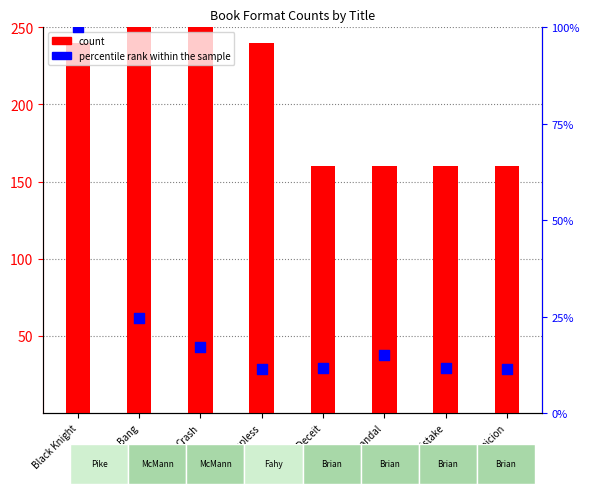

Which series contains the highest Y value?

count